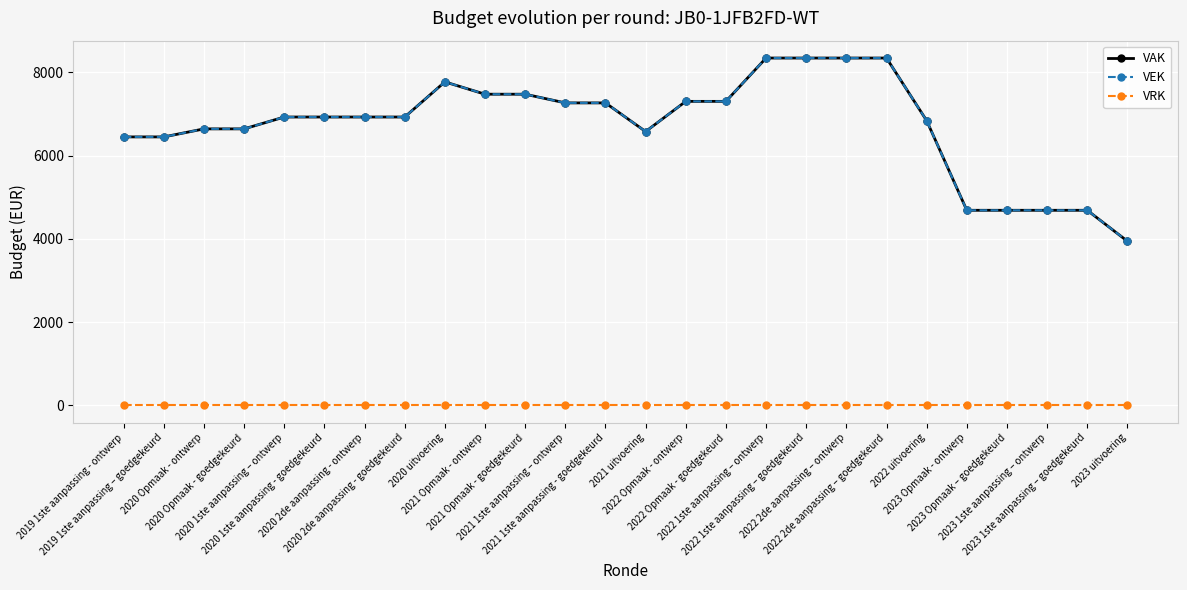

What is the label of the 16th point from the left?

2022 Opmaak - goedgekeurd